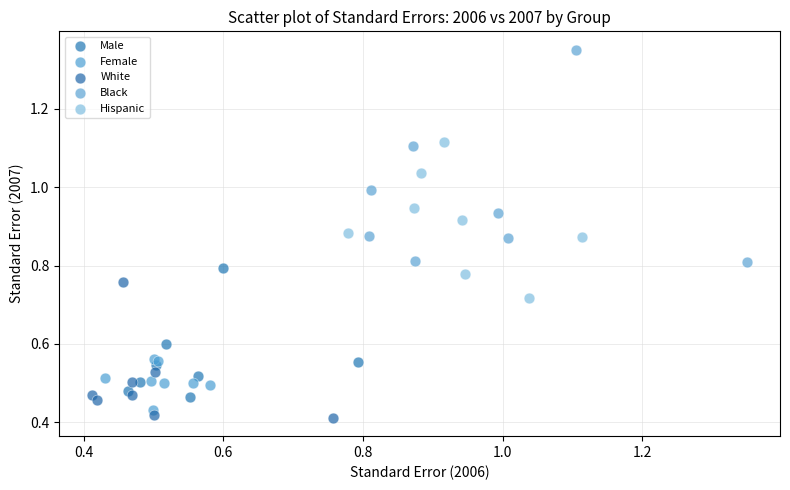

Which series contains the highest Y value?

Black